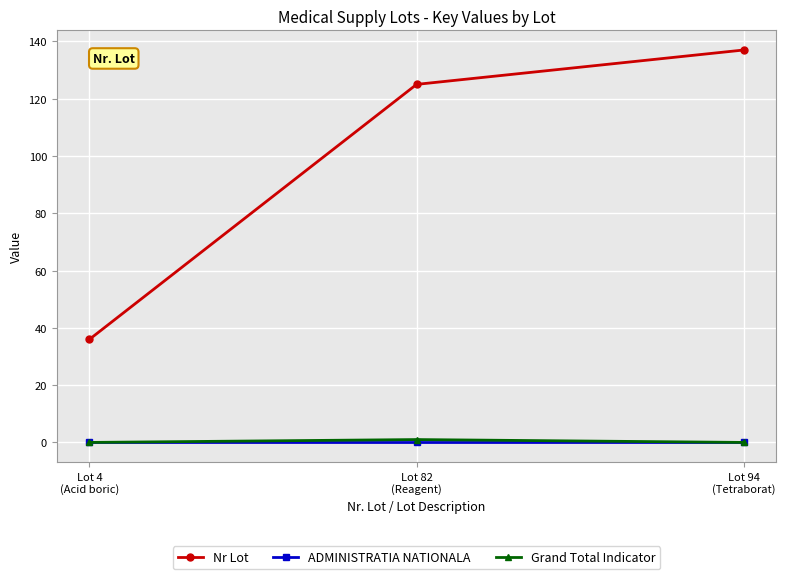

Which series has the widest spread of values?

Nr Lot